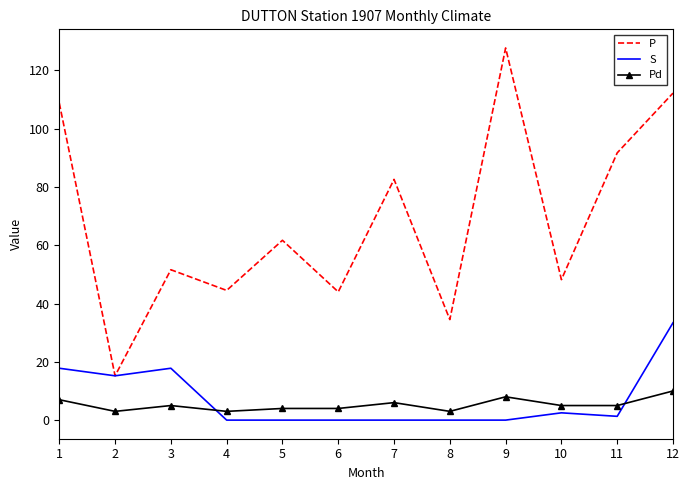

Is the value of Pd at 11 greater than the value of S at 4?

Yes